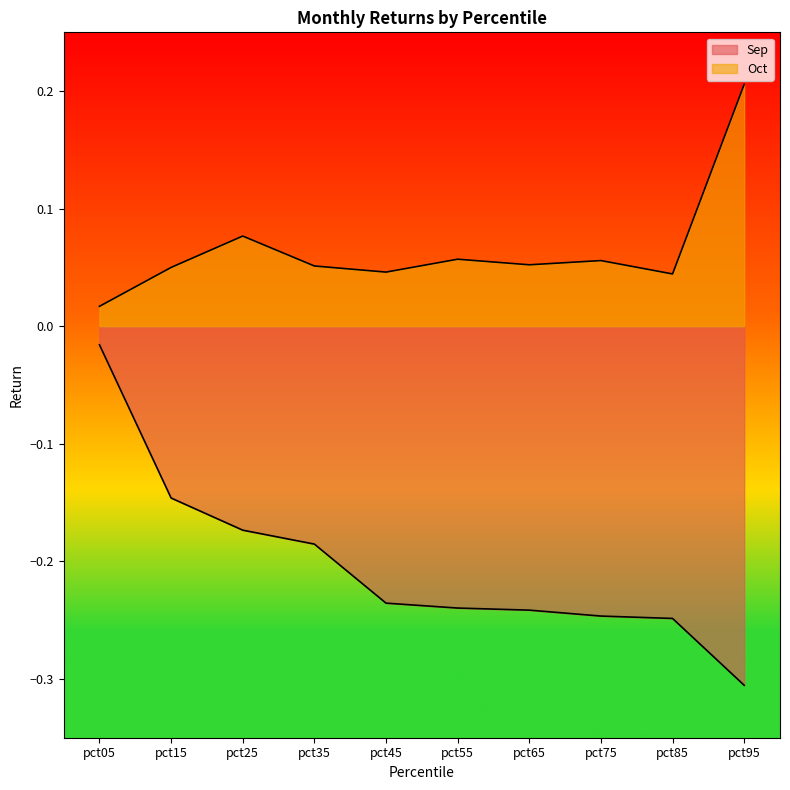

At which category is the sum across all series the highest?

pct05